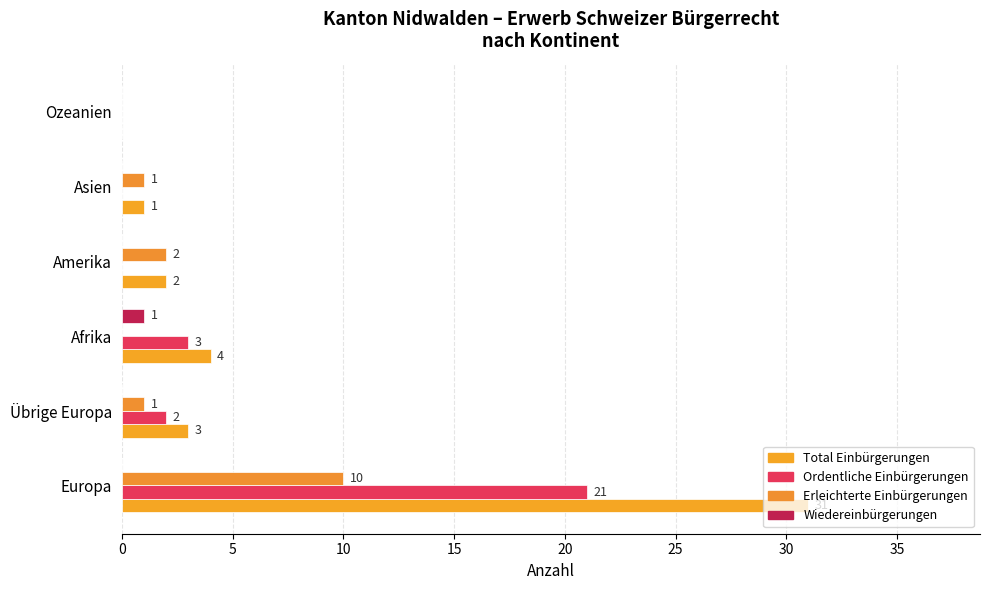

Count the number of categories in the chart.

6